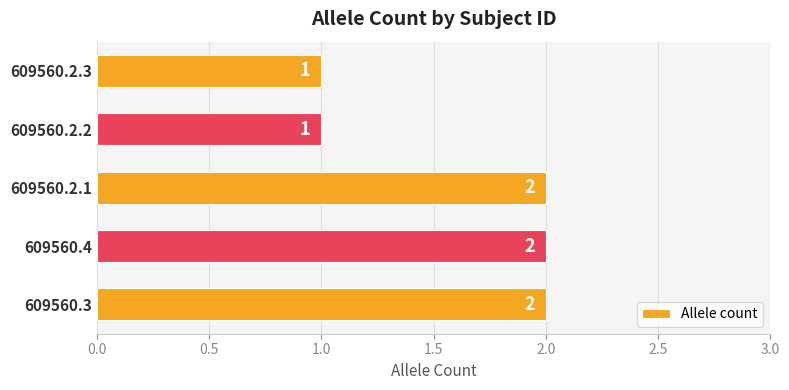

What is the maximum value shown in the chart?

2